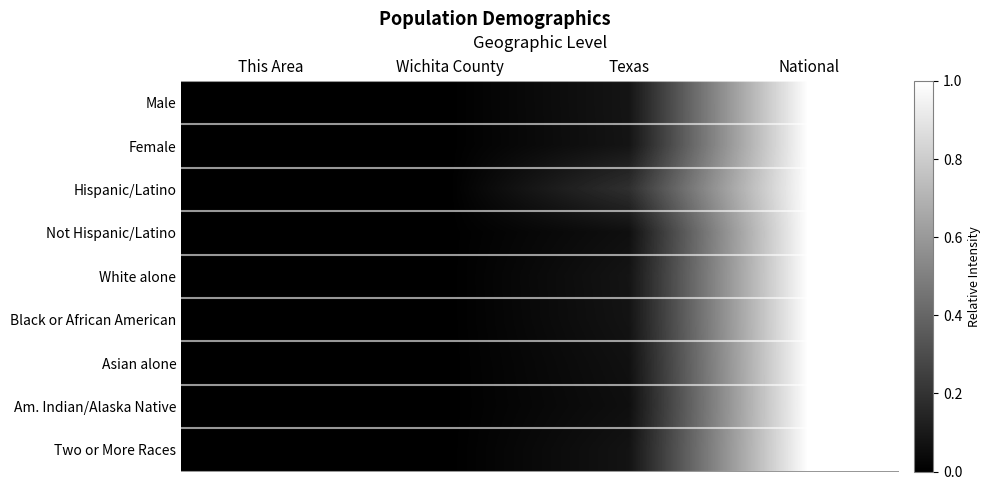

At Texas, list the series in order from largest to smallest.

Hispanic/Latino, Male, Female, White alone, Black or African American, Two or More Races, Asian alone, Not Hispanic/Latino, Am. Indian/Alaska Native